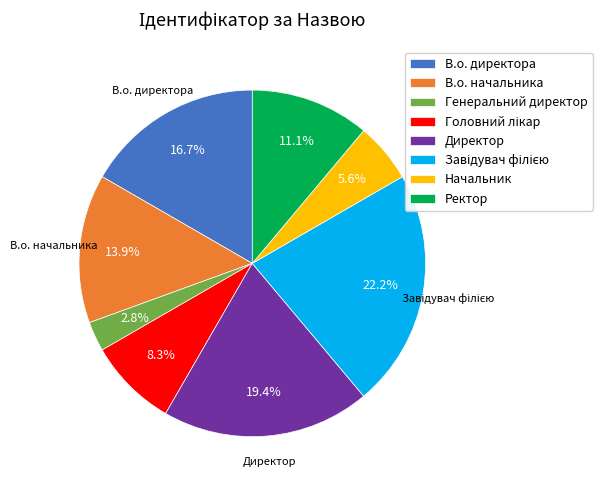

Combined, what portion of the pie is Директор and Начальник?

25.0%